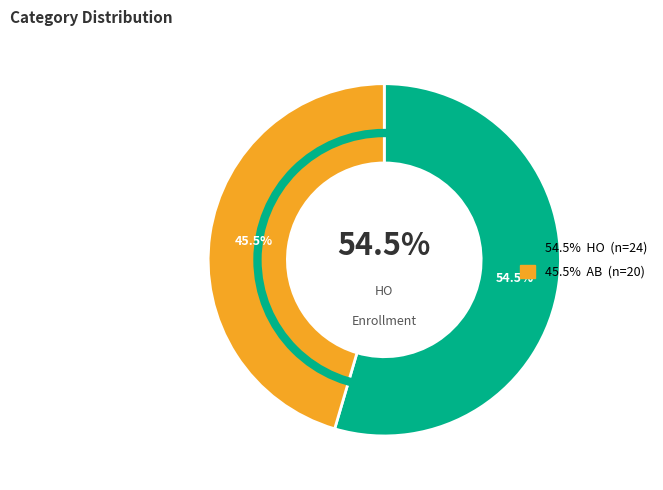

To the nearest percent, what is the difference between the HO and AB slice percentages?

9%